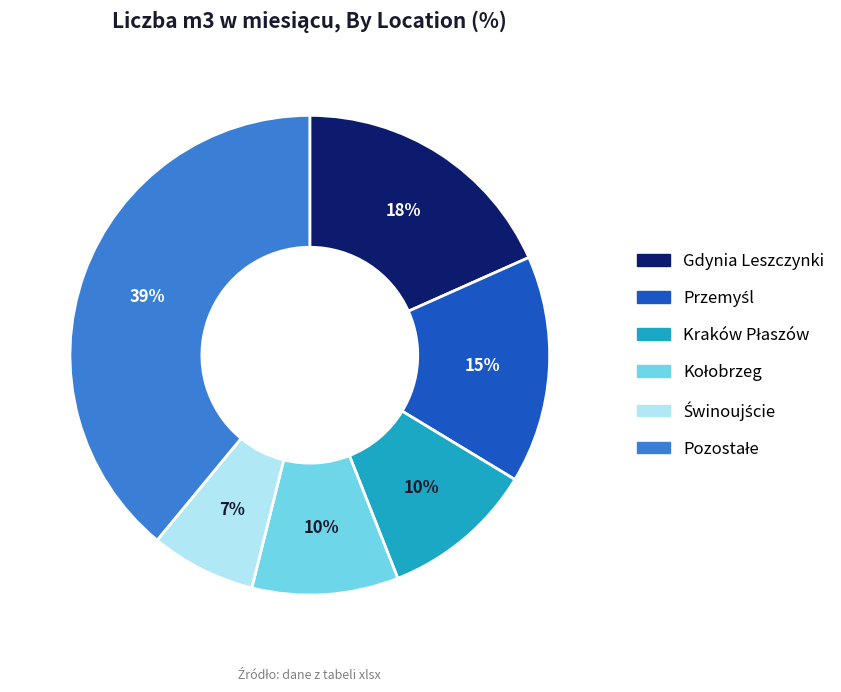

To the nearest percent, what is the average slice percentage?

17%